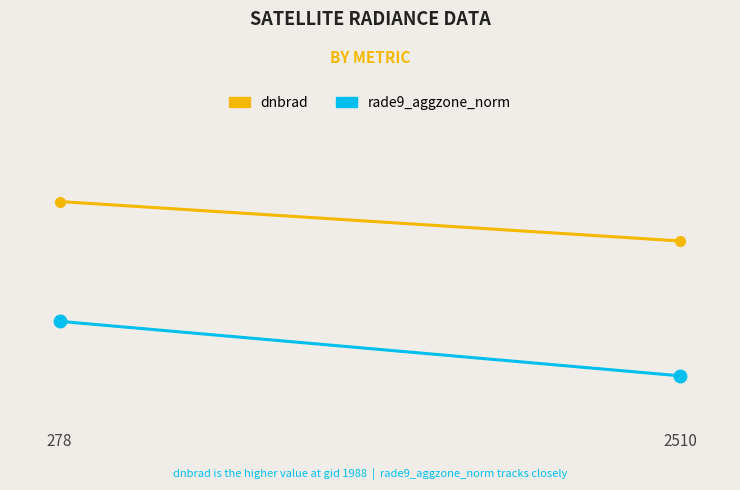

What is the value of the rade9_aggzone_norm point at the 1st from the left?

19.4